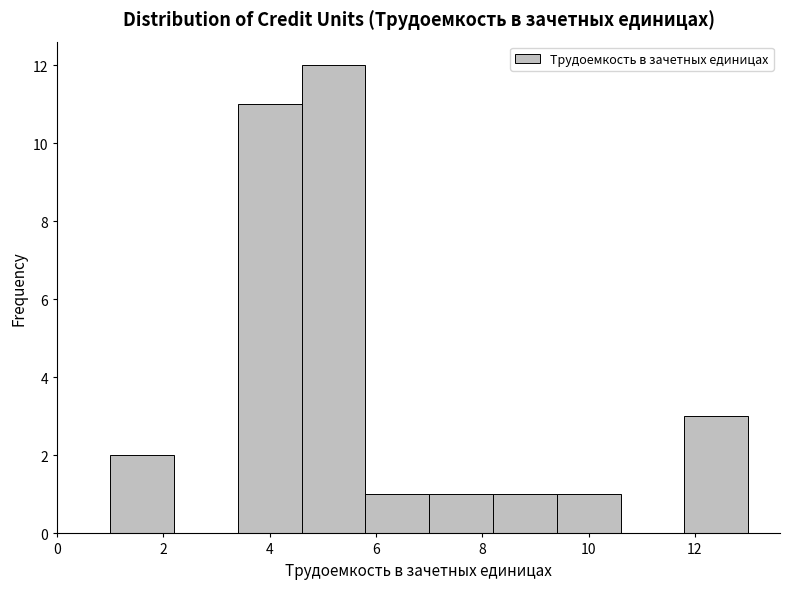

What is the height of the bar covering 9.4 to 10.6 on the x-axis? The values are not printed on the chart, so give them approximately, as read against the axis.

1